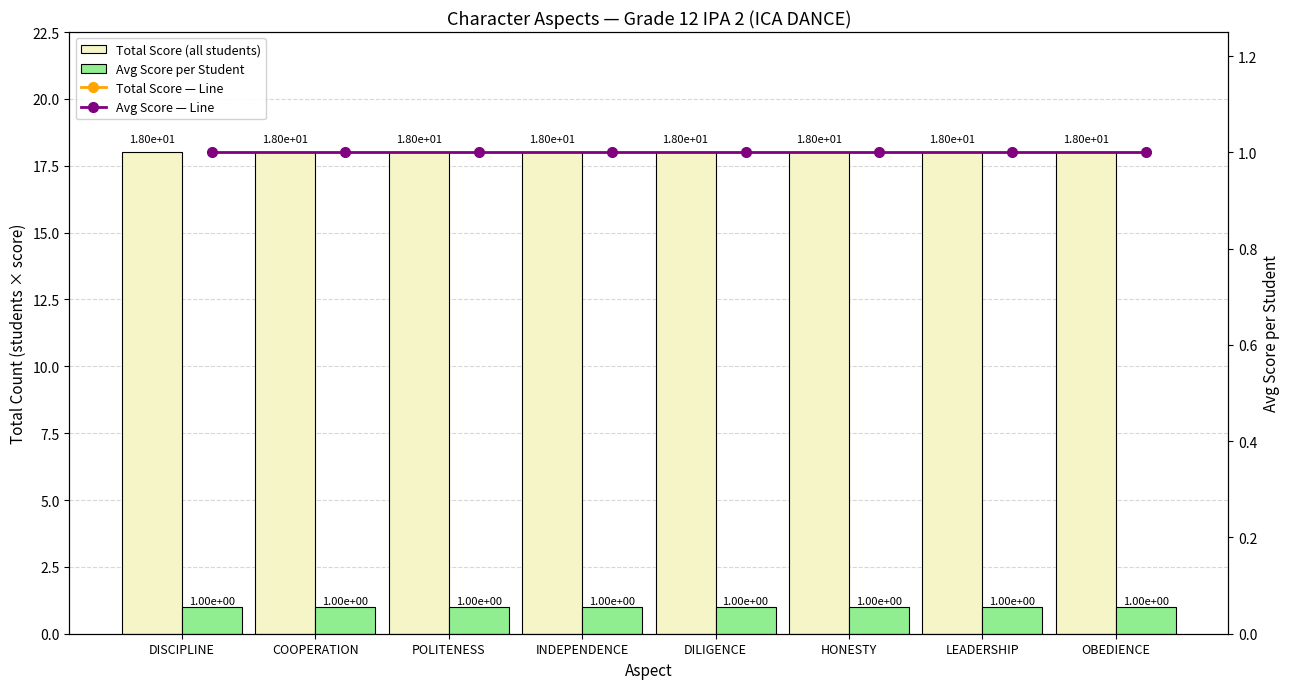

Rank the categories by Total Score (all students) value from highest to lowest.

DISCIPLINE, COOPERATION, POLITENESS, INDEPENDENCE, DILIGENCE, HONESTY, LEADERSHIP, OBEDIENCE